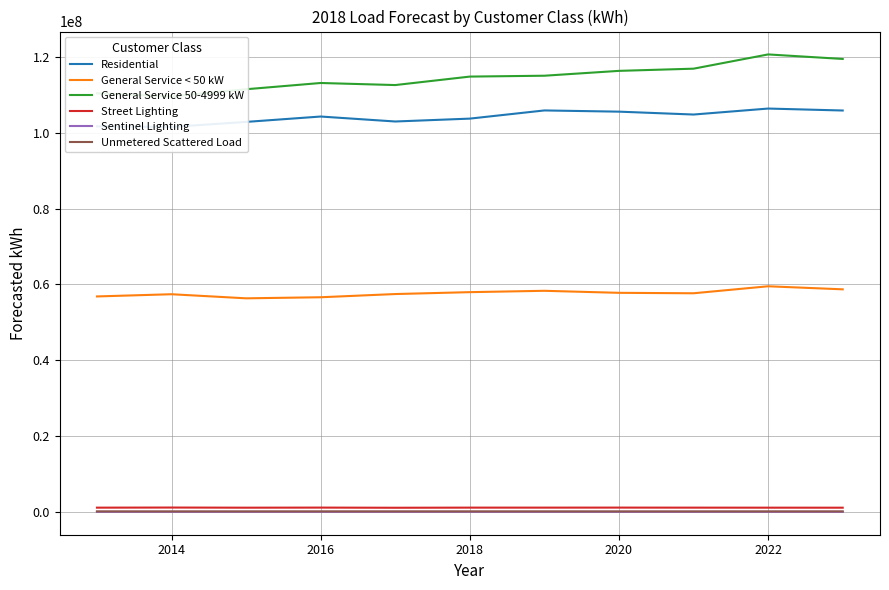

True or false: Street Lighting and General Service < 50 kW intersect in this chart.

False